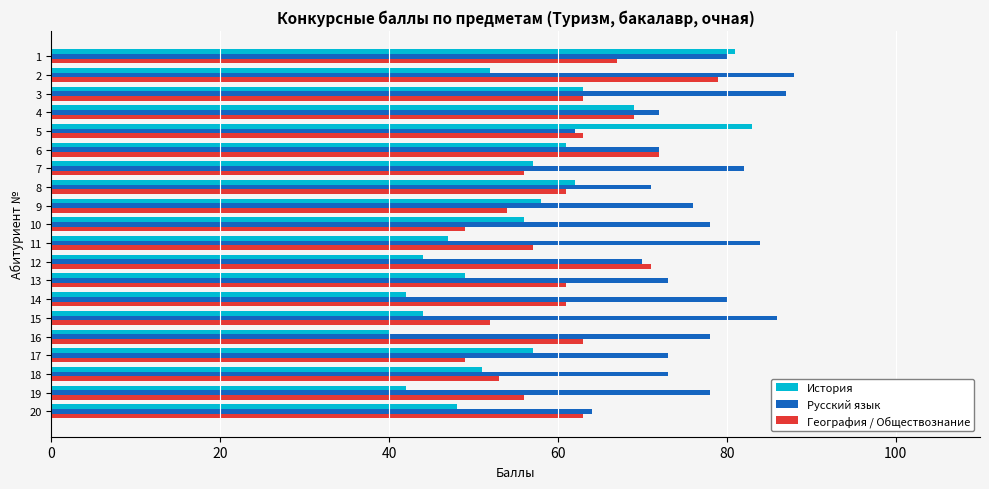

What is the average value of the История series?

55